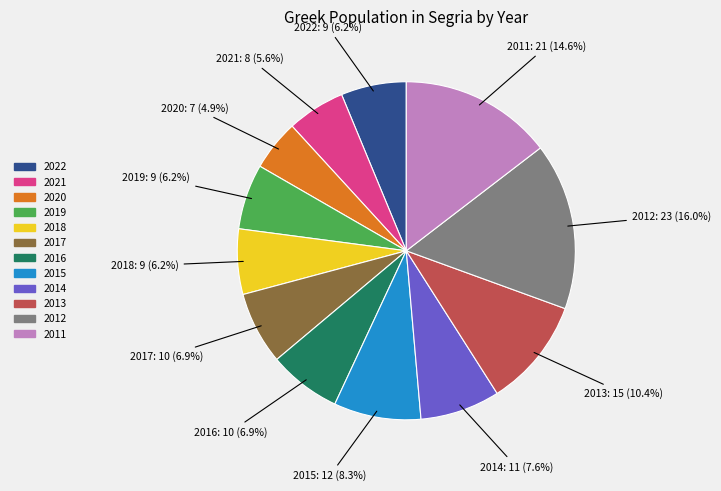

The 2011 slice represents 15% of the pie. True or false?

True